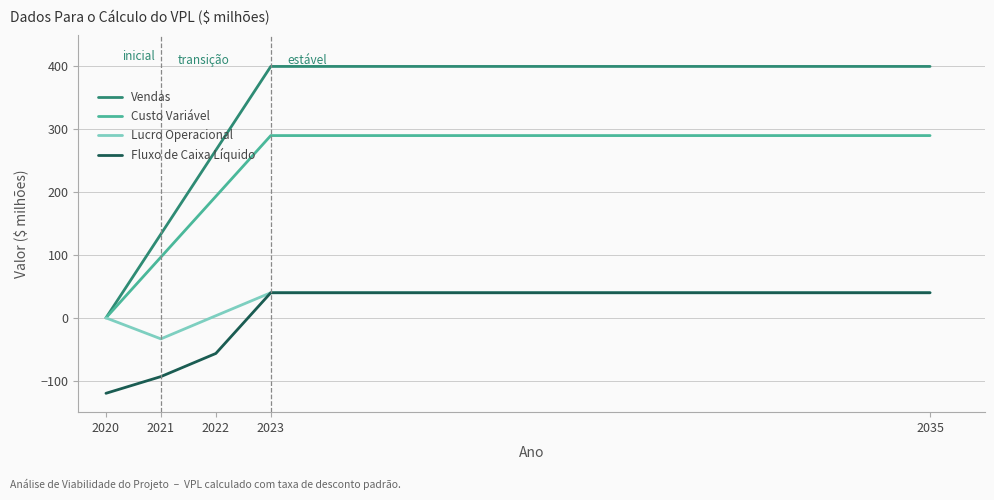

What is the average value of the Custo Variável series?

174.0